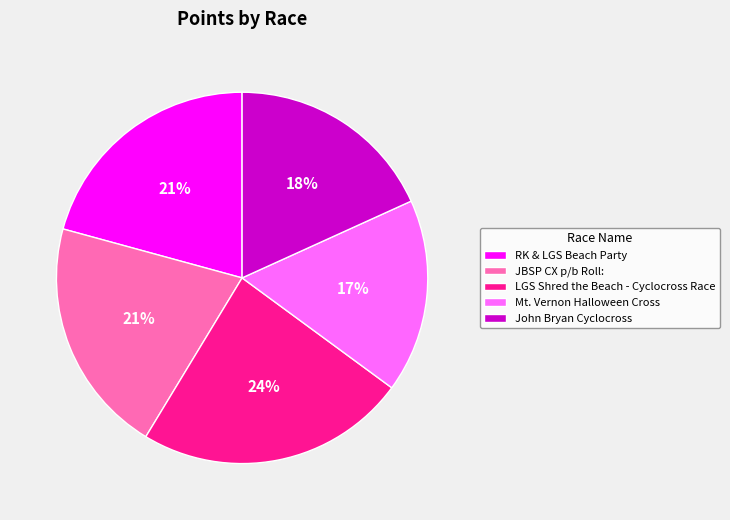

Is there a majority slice in this chart?

No